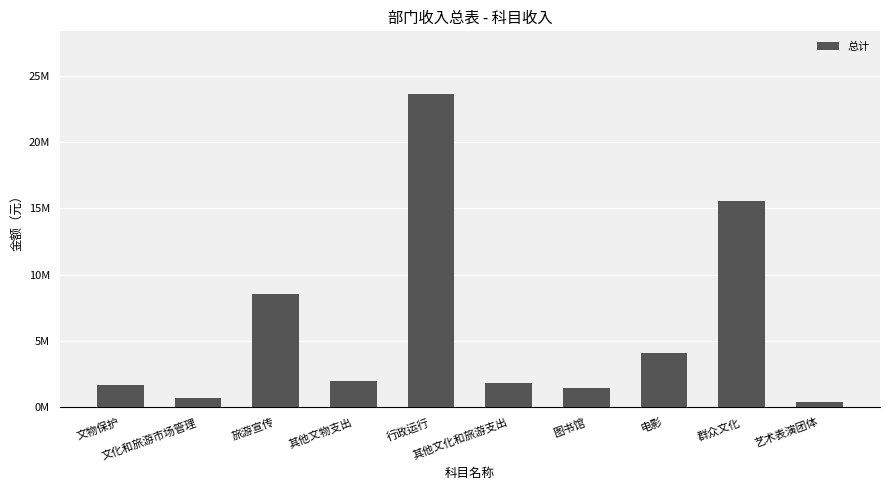

What is the value of the 8th bar from the left?

4060000